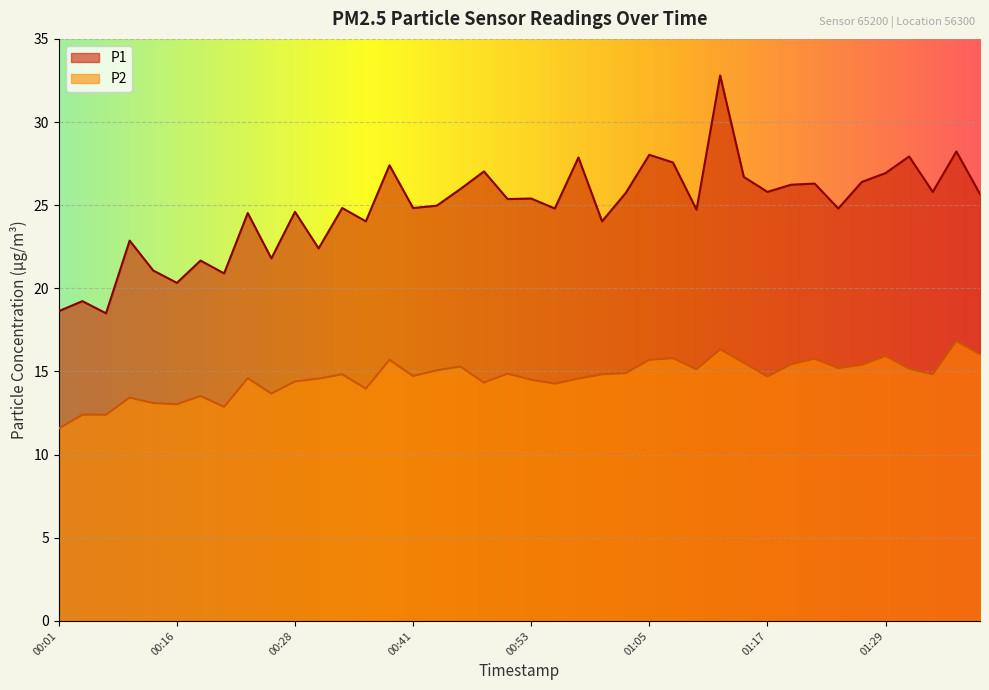

What is the difference between the maximum and minimum values in the P1 series?

14.3